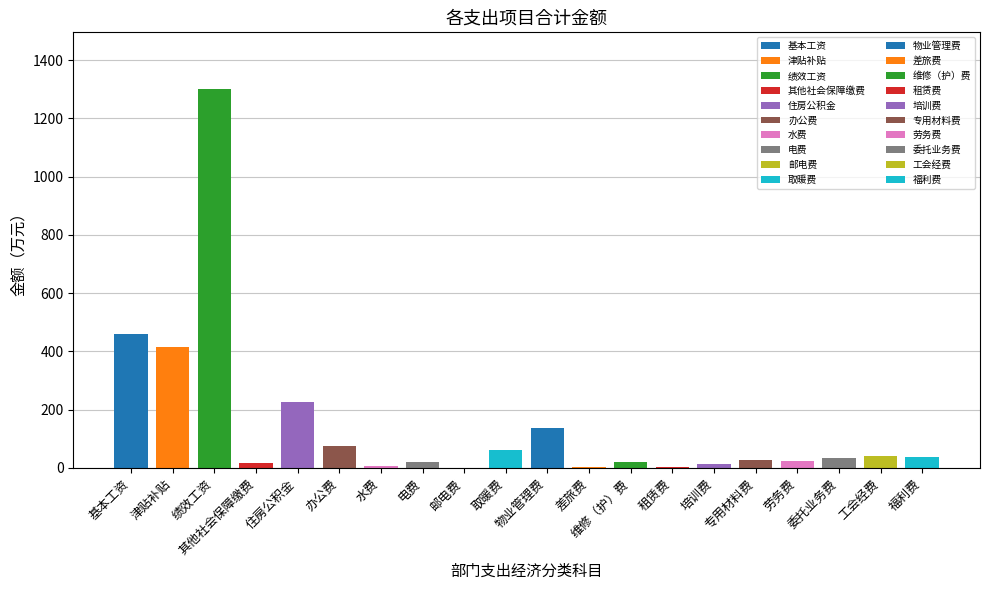

What is the value of the 13th bar from the left?

18.9